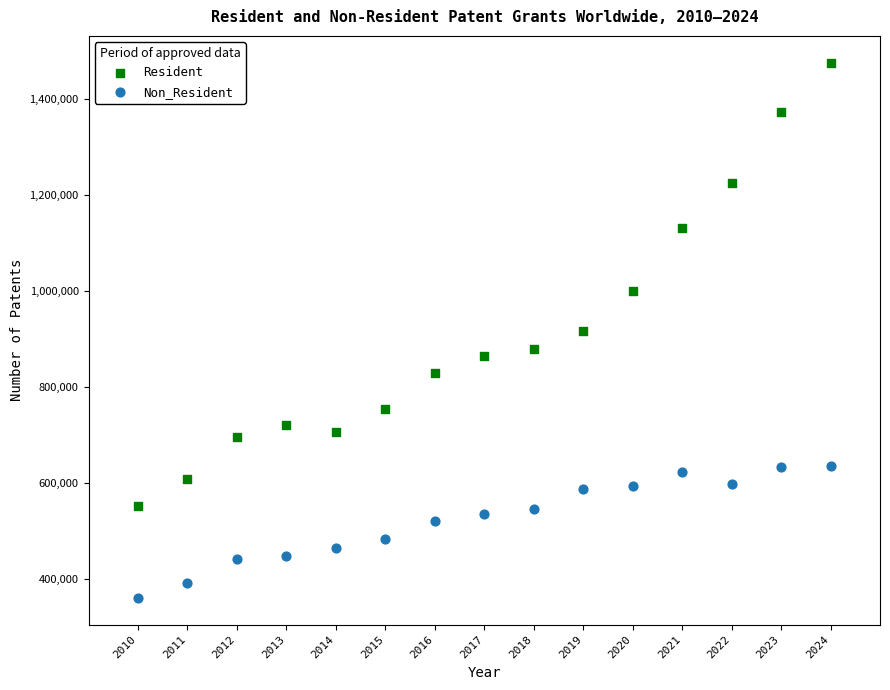

Across all data points, what is the range of X values (max minus min)?

14